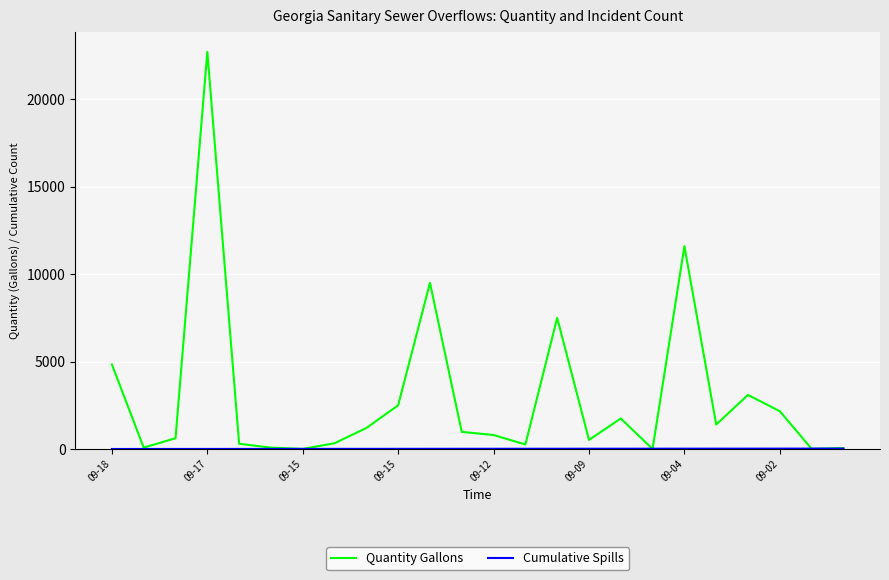

What is the greatest value displayed?

22710